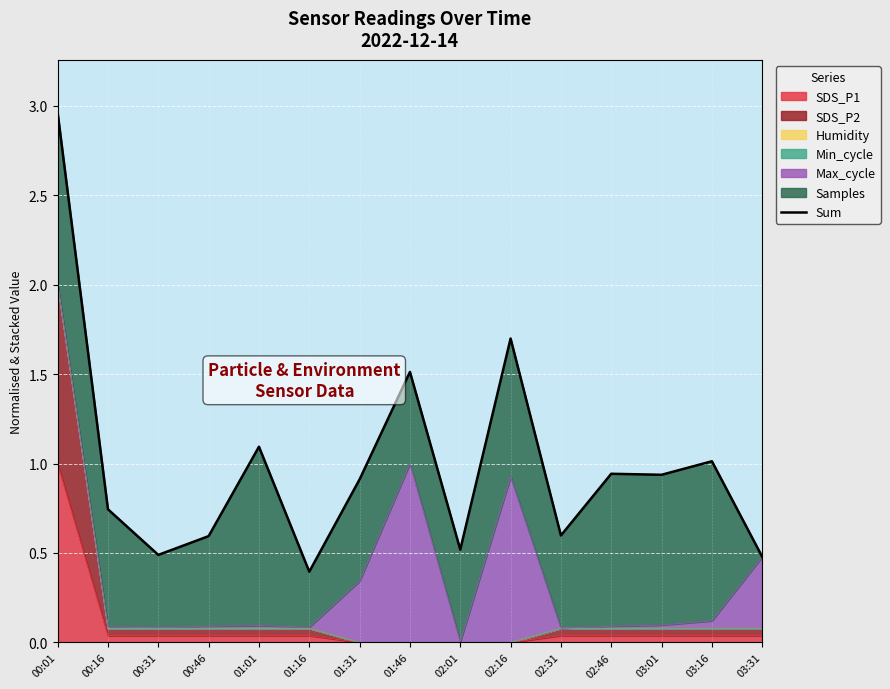

What is the approximate value at 02:16?

1.7